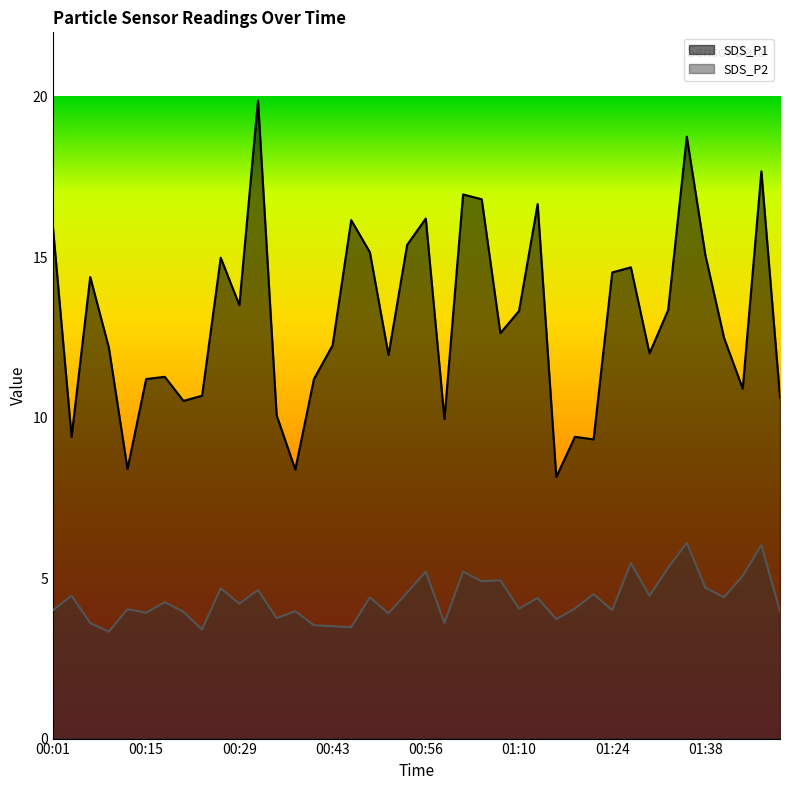

In SDS_P1, how many points are lower than both neighbors (excluding endpoints)?

12